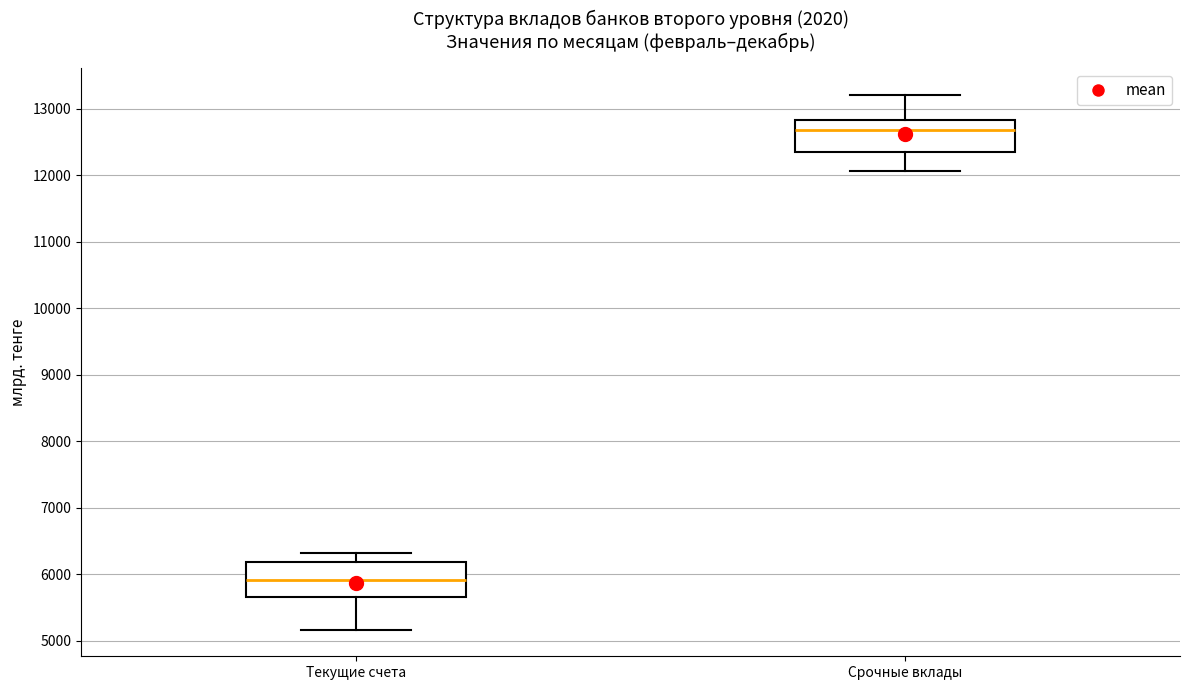

Which box has the highest median line?

Срочные вклады